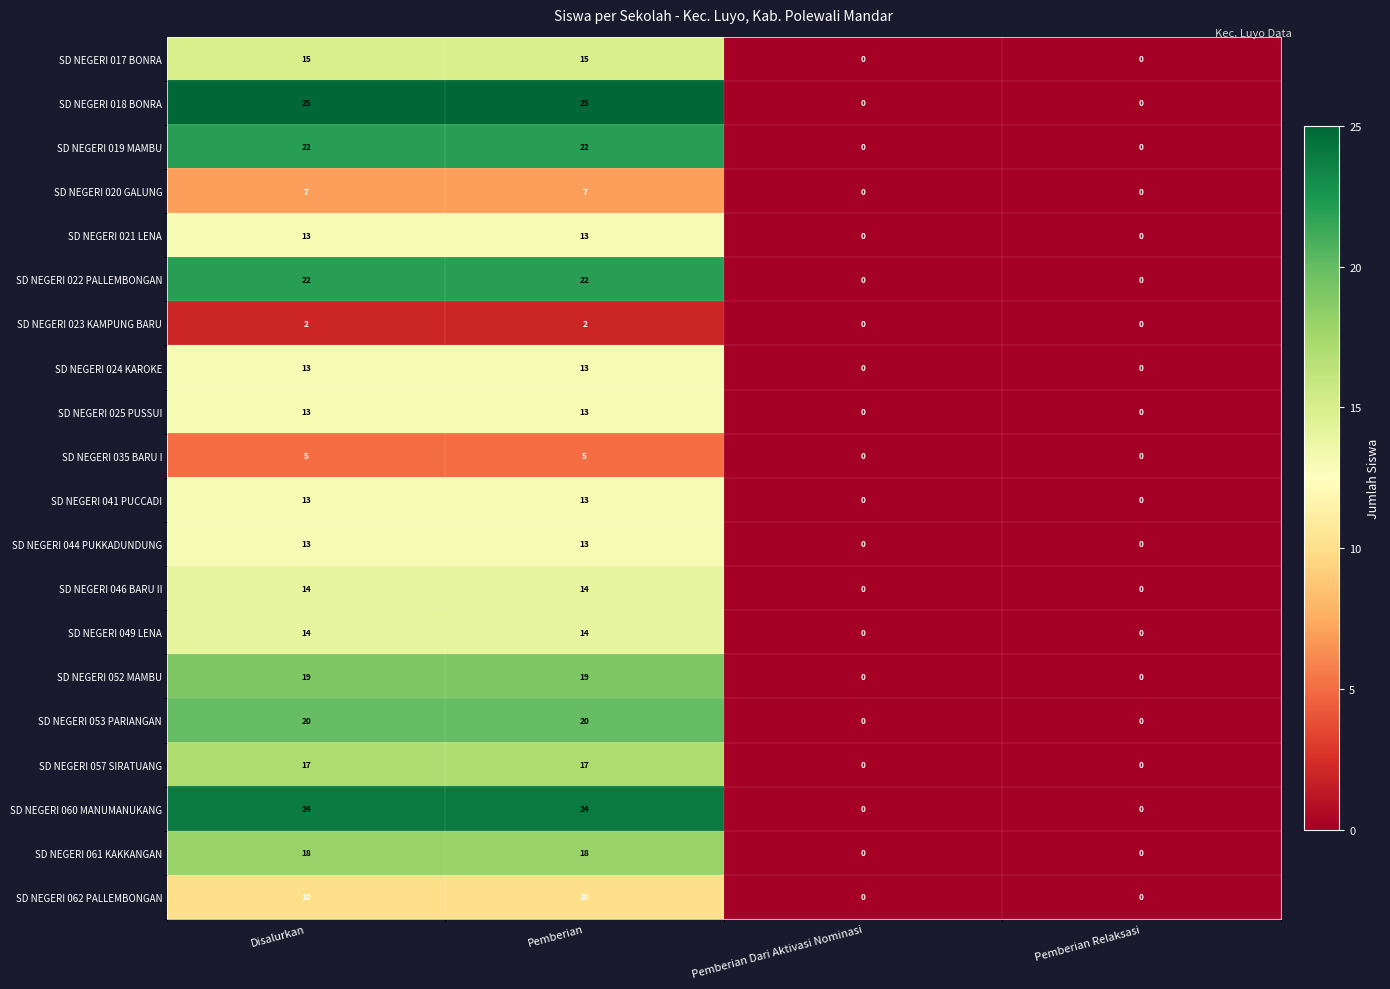

What is the sum of all SD NEGERI 049 LENA values?

28